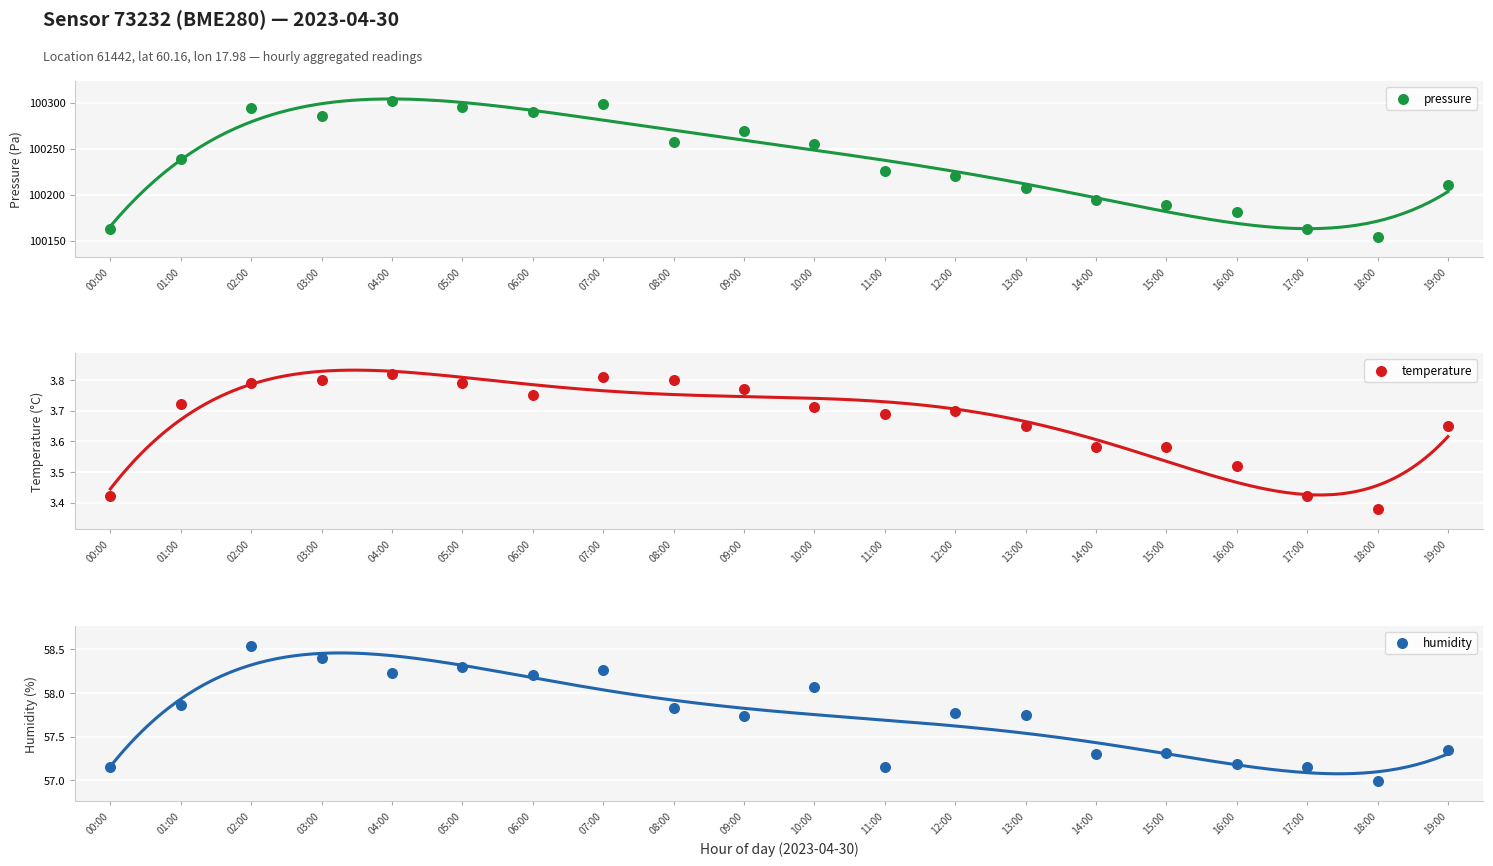

At how many categories does at least one series exceed 31071?

20